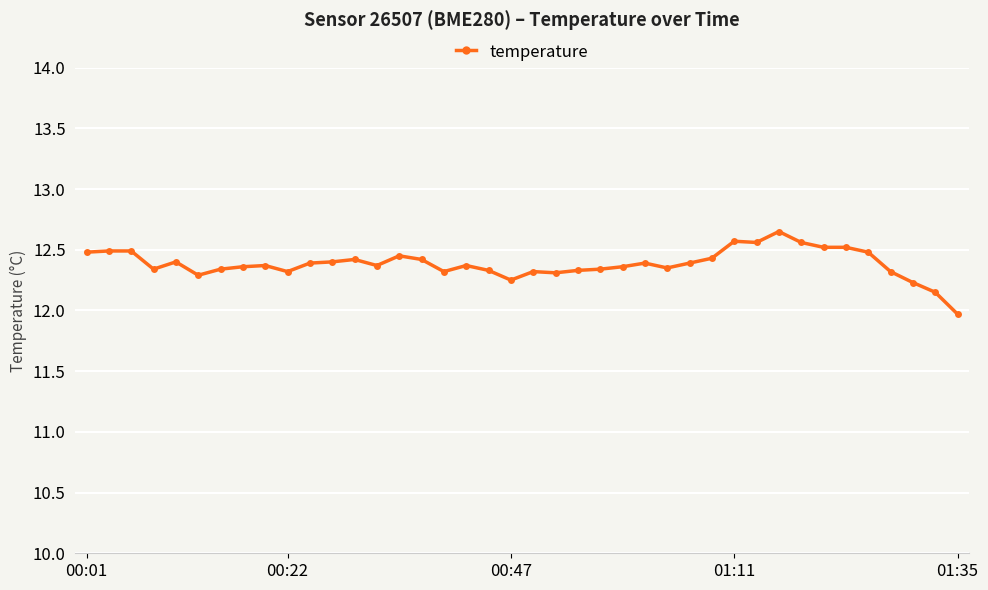

What is the difference between the maximum and minimum values?

0.7